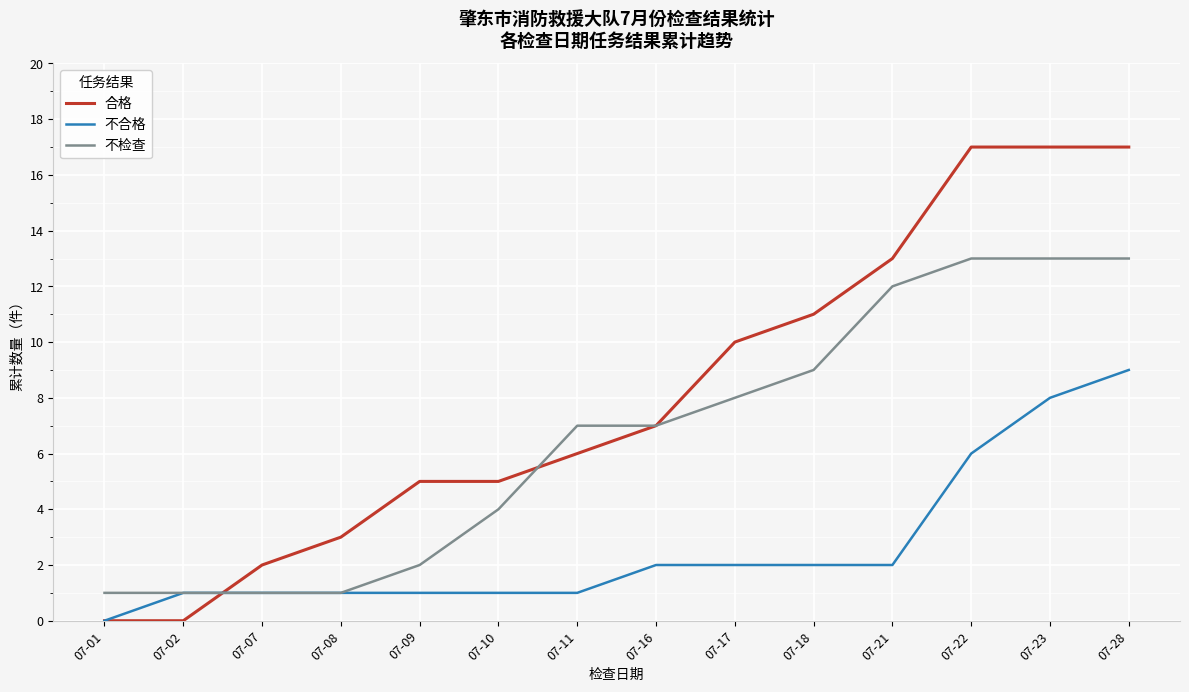

How many series are shown in this chart?

3